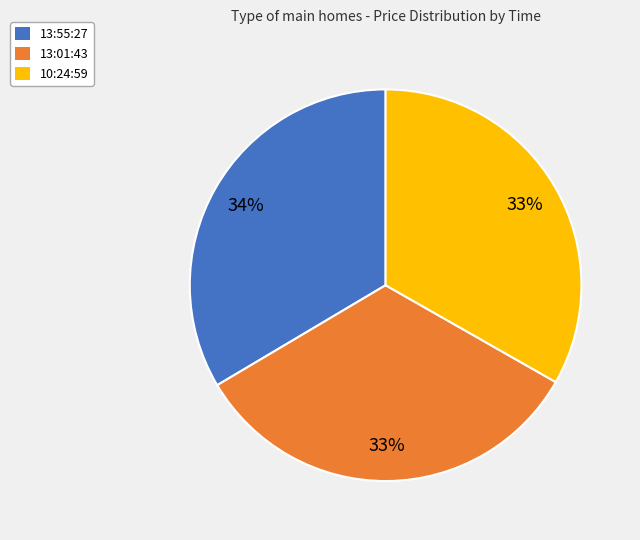

To the nearest percent, what is the average slice percentage?

33%